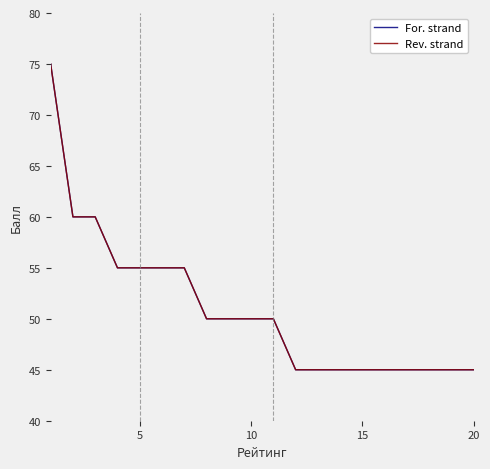

Does the chart have visible grid lines?

No